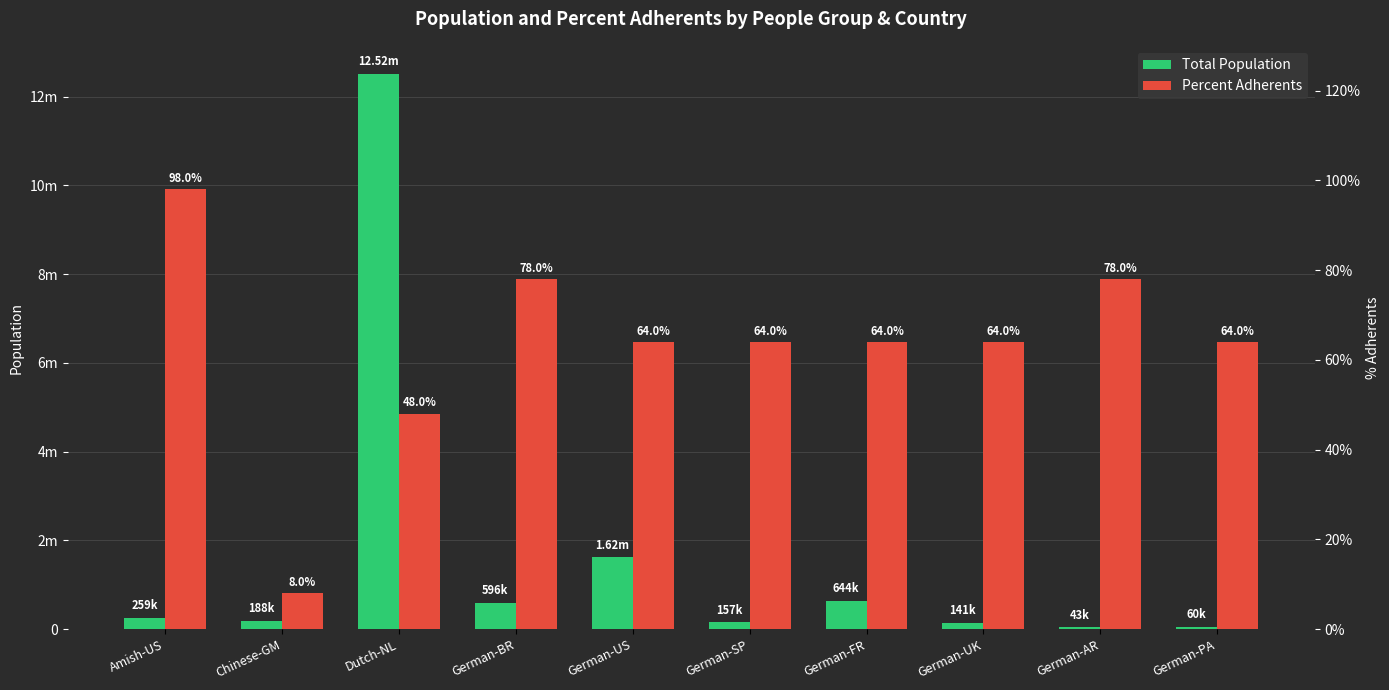

Where is Total Population nearest to the value 6280000?

German-US